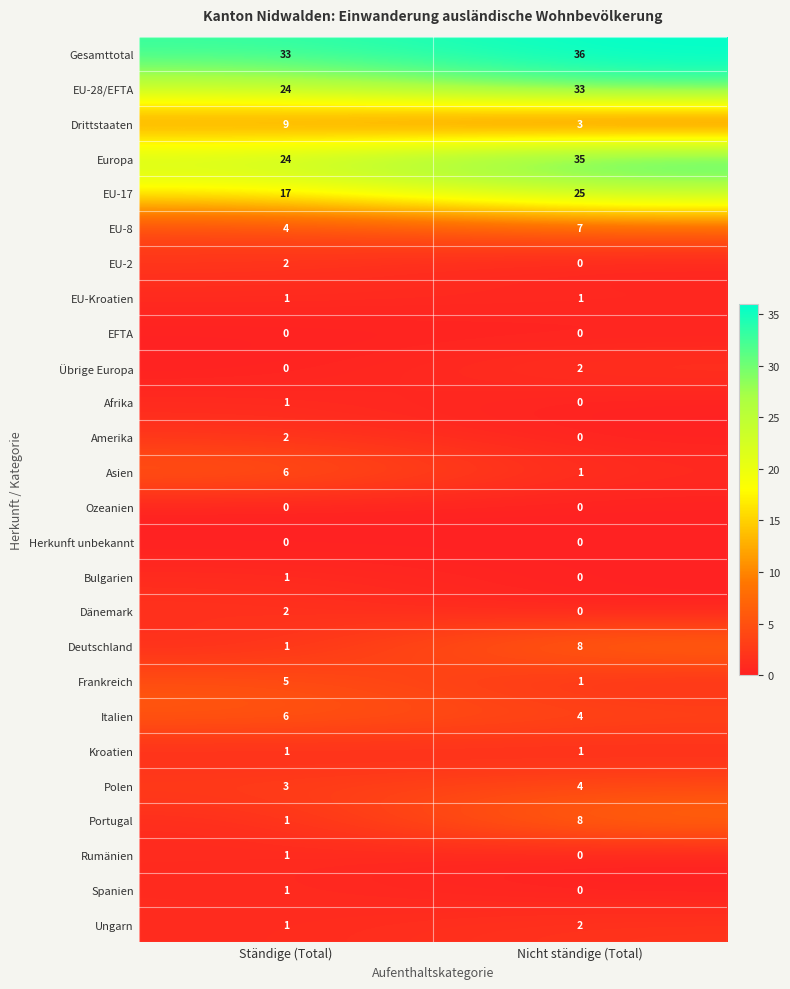

What is the approximate value of EU-8 at Nicht ständige (Total)?

7